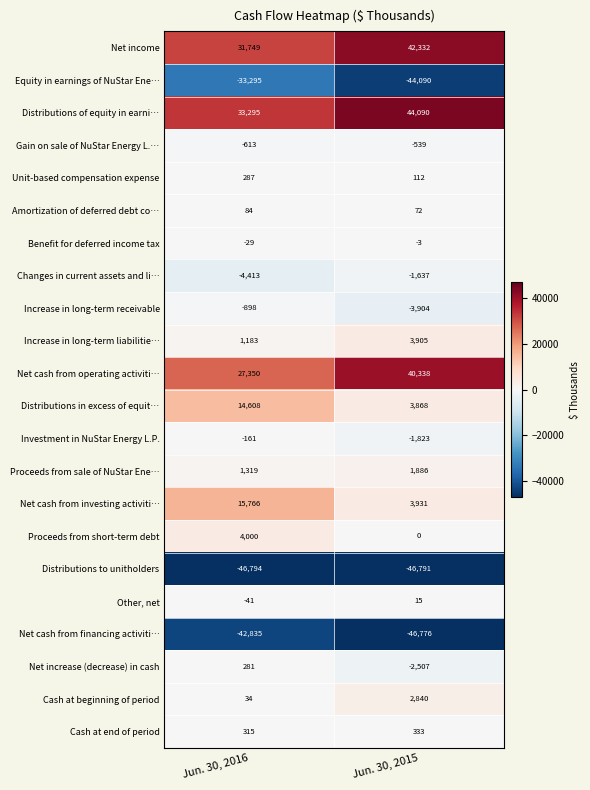

True or false: Proceeds from short-term debt has a value of 5236 at Jun. 30, 2016.

False